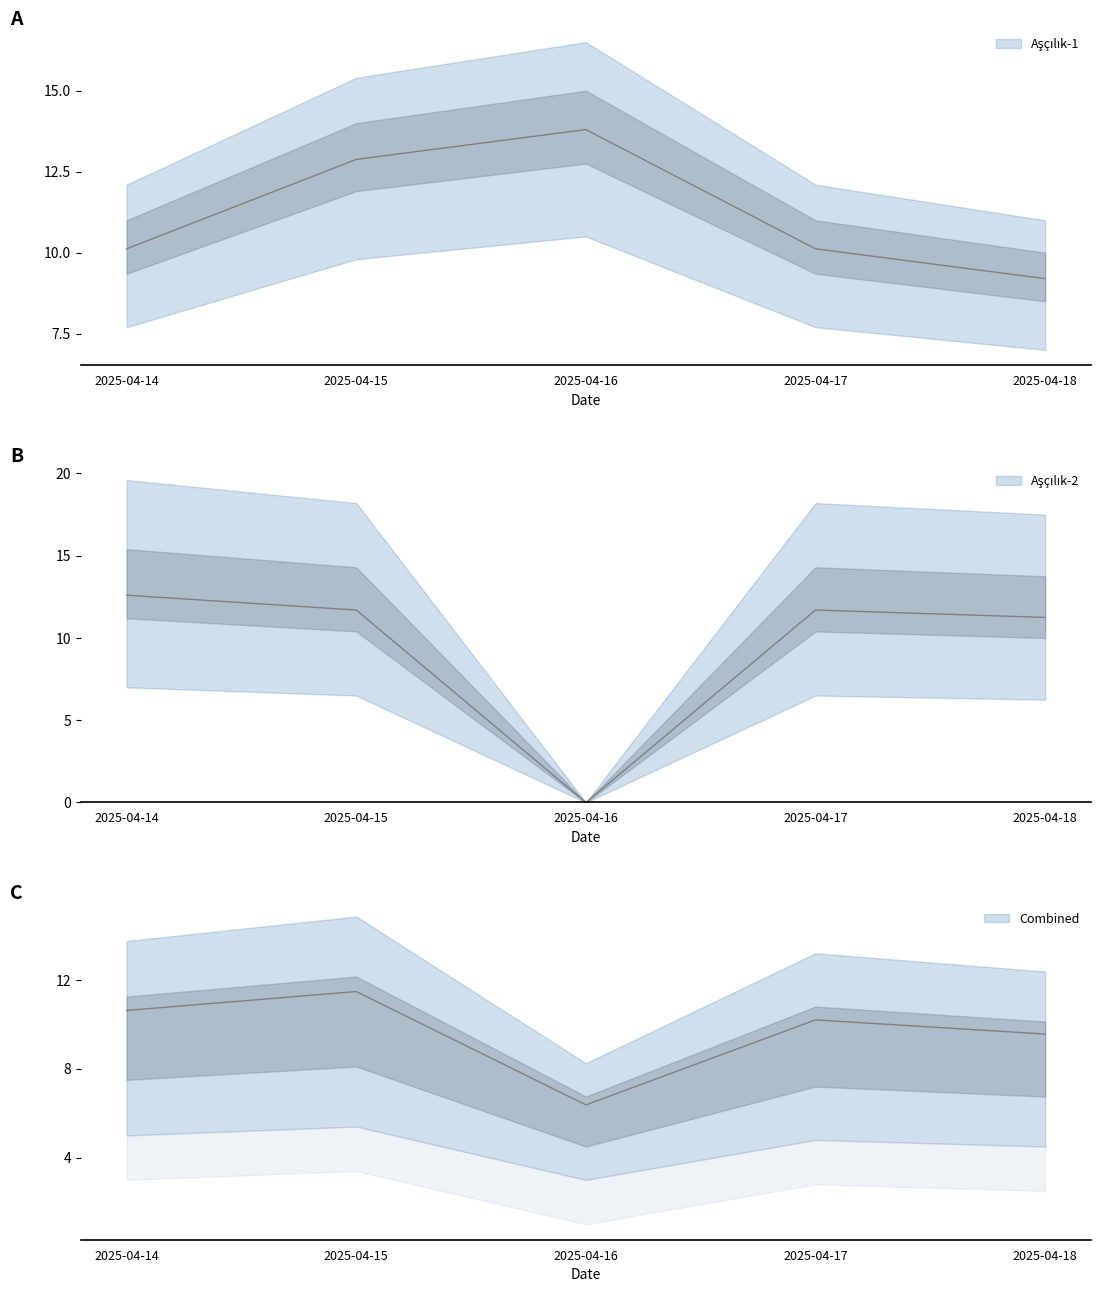

What is the difference between the maximum and second lowest values in the Aşçılık-2 series?

1.3